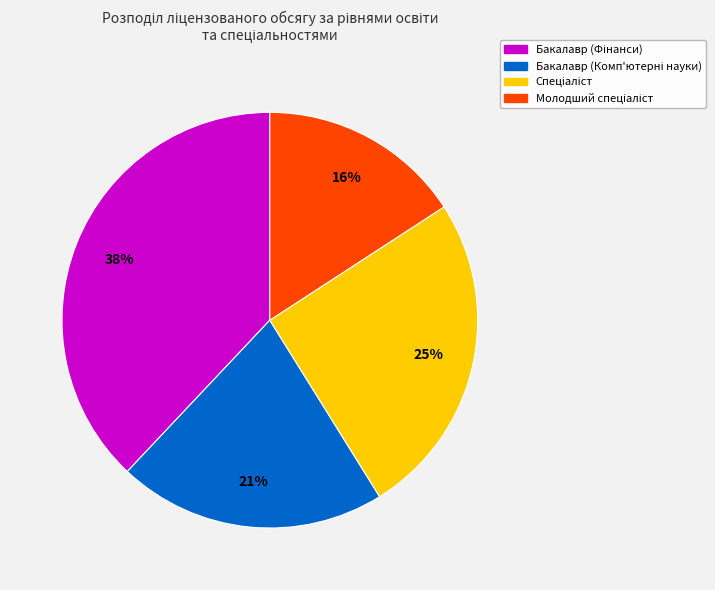

To the nearest percent, what is the difference between the largest and smallest slice percentages?

22%